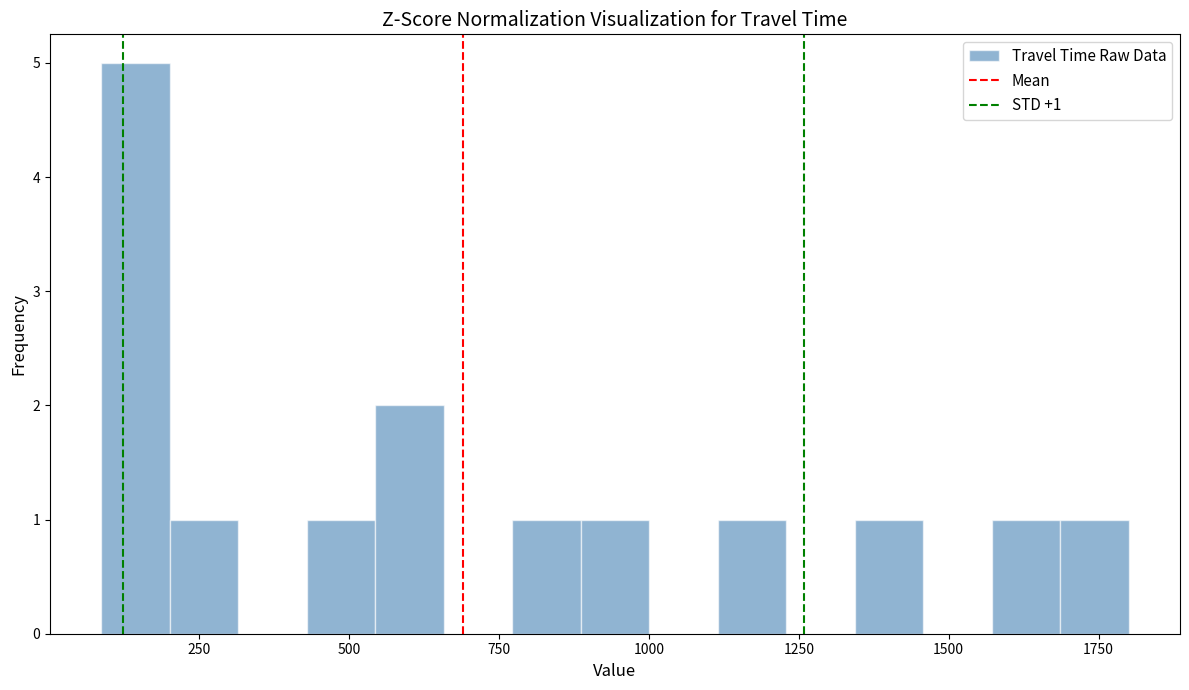

Around what value on the x-axis is the tallest bar? Give the approximate position of its centre, as read against the axis.

150